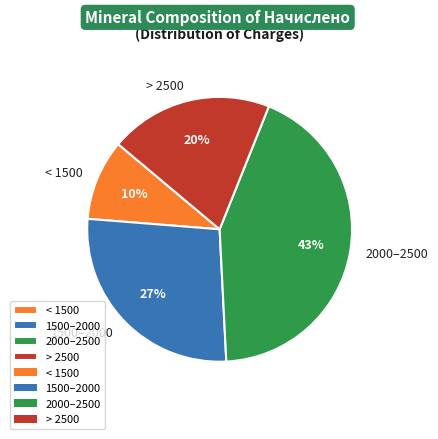

Which slice is the largest?

2000–2500